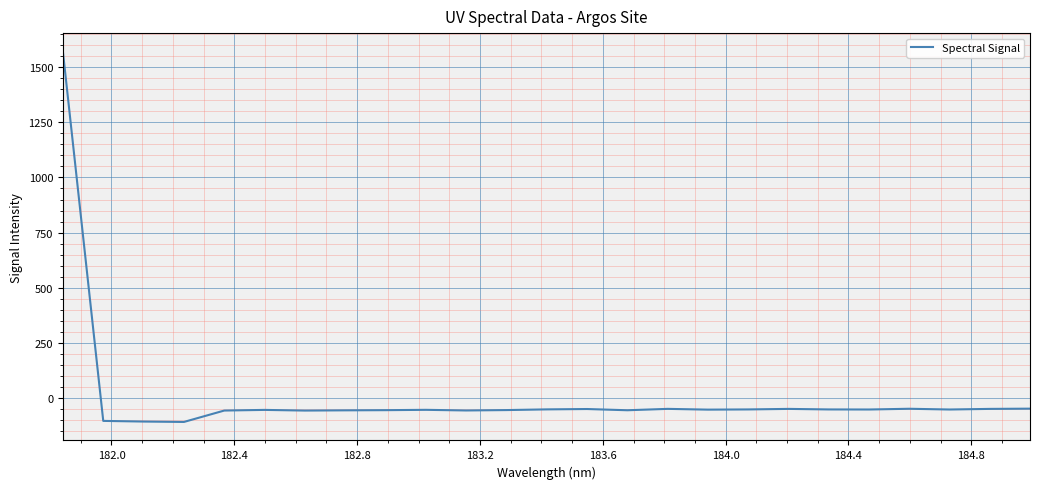

What is the sum of all values?

106.5